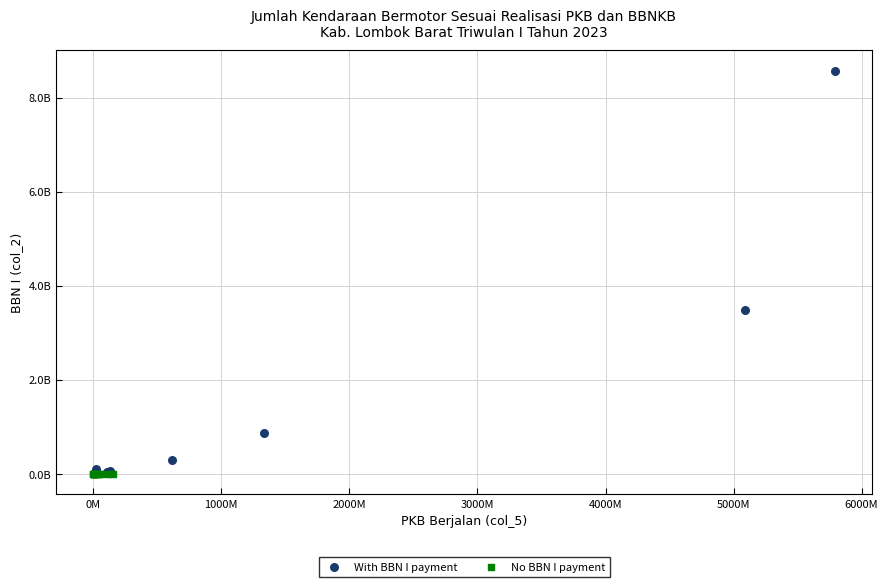

What are all the series names shown in the legend?

With BBN I payment, No BBN I payment